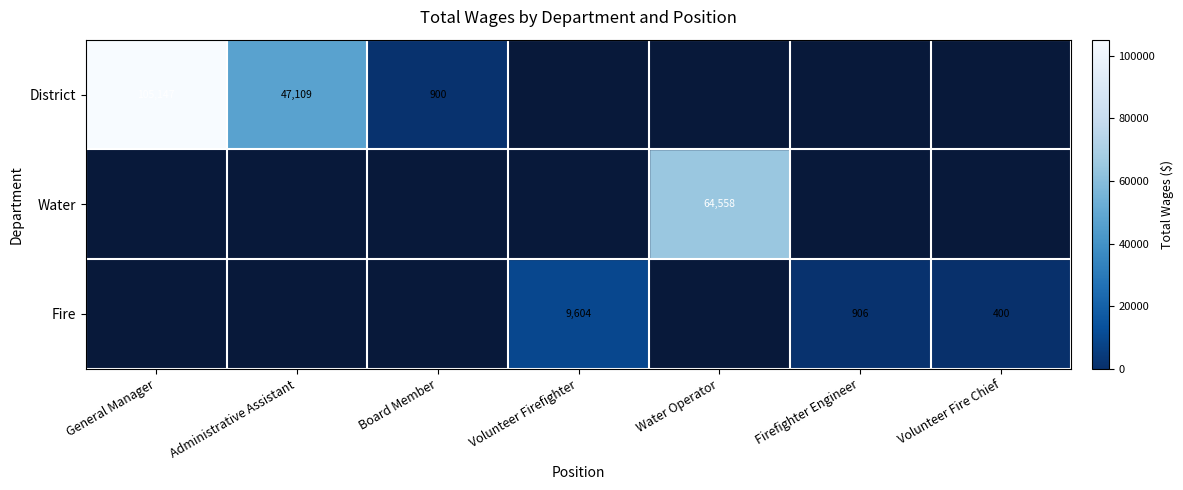

Which category has the lowest value across all series?

Volunteer Fire Chief